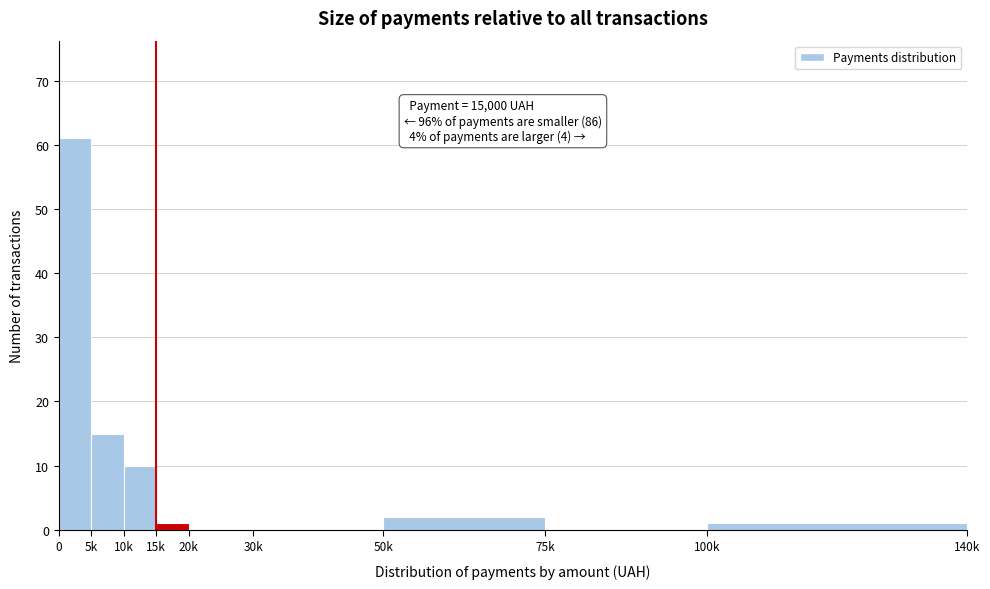

Reading left to right, transcribe all the data shown in this chart.

0=61	5k=15	10k=10	15k=1	20k=0	30k=0	50k=2	75k=0	100k=1